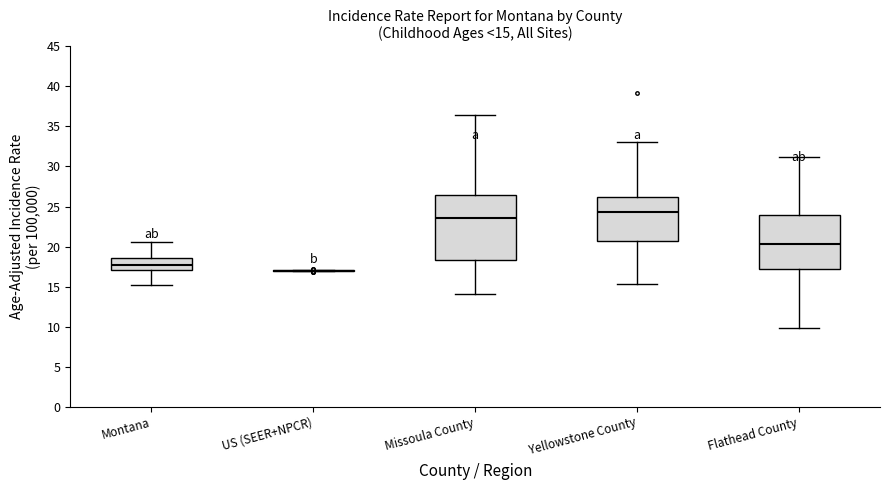

Which box is the tallest, from its lower edge to its upper edge?

Missoula County